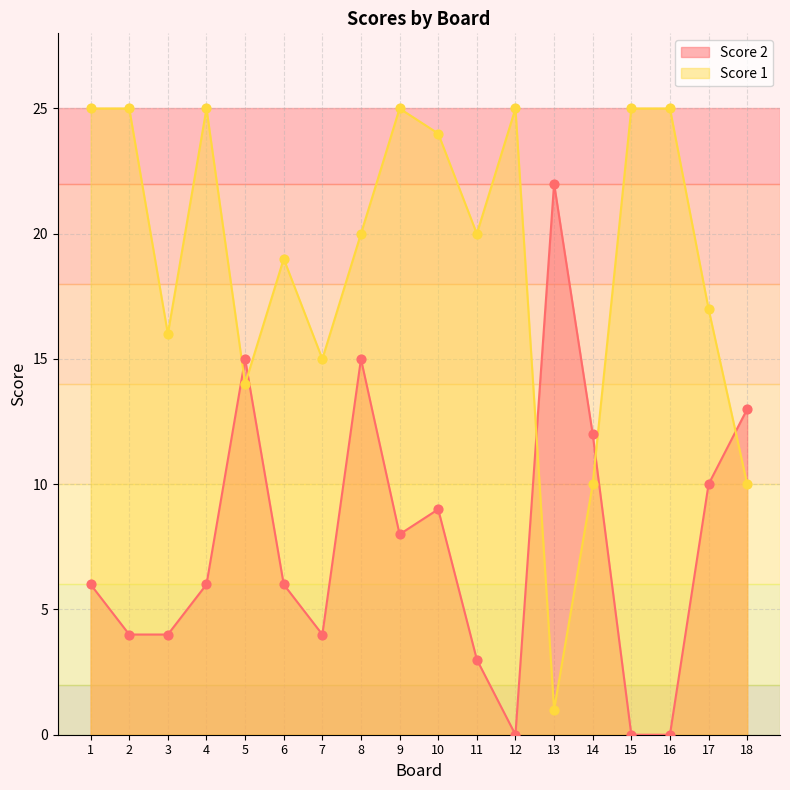

At which category is the sum across all series the highest?

8